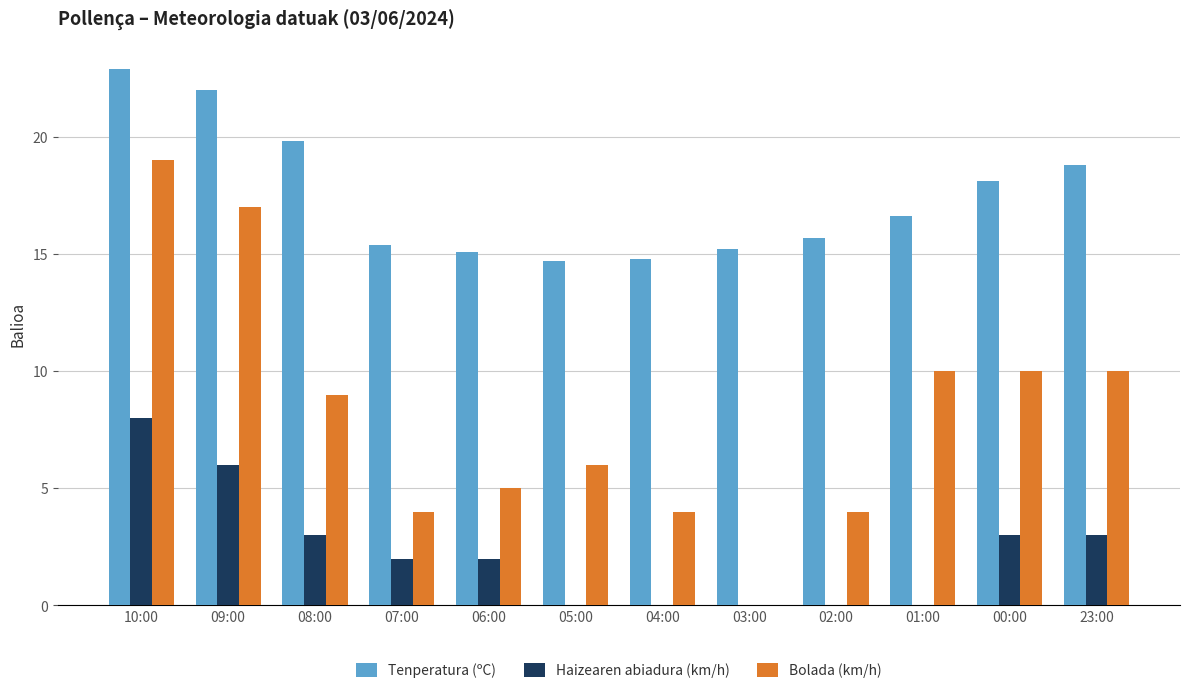

What are all the series names shown in the legend?

Tenperatura (ºC), Haizearen abiadura (km/h), Bolada (km/h)